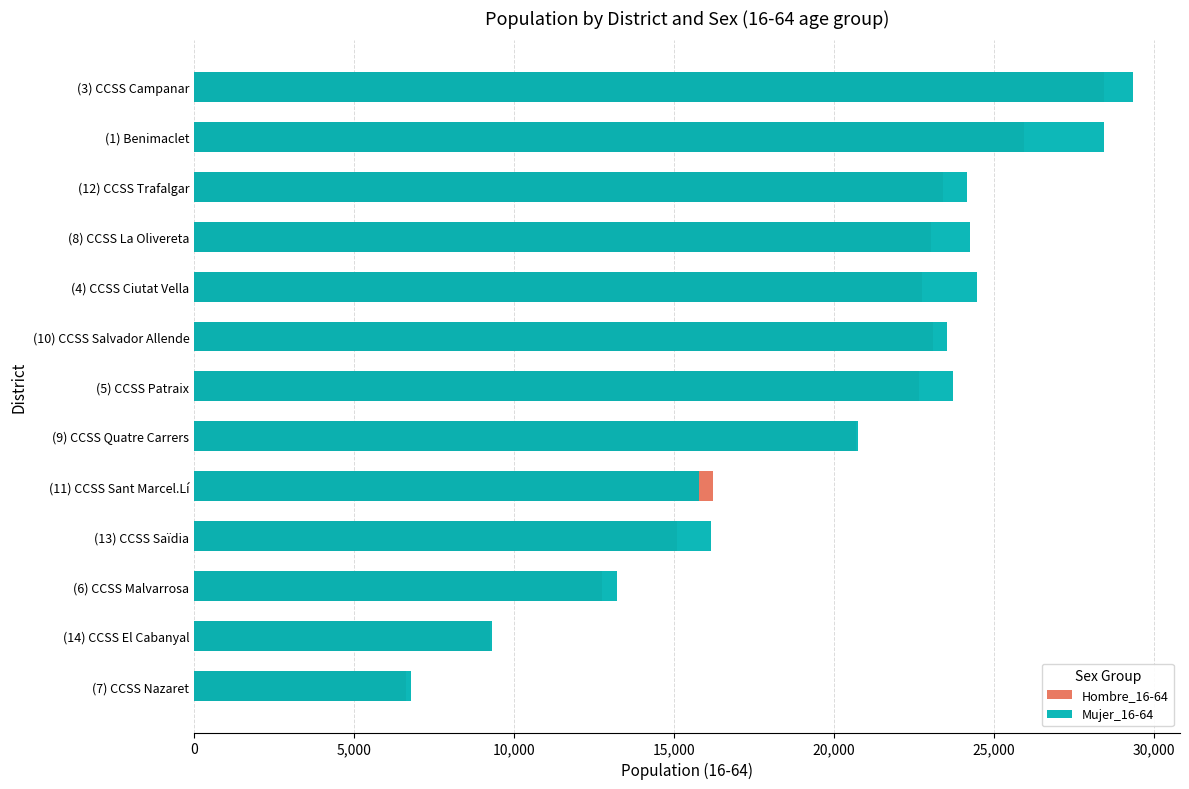

What is the difference between the maximum and minimum values in the Mujer_16-64 series?

22578